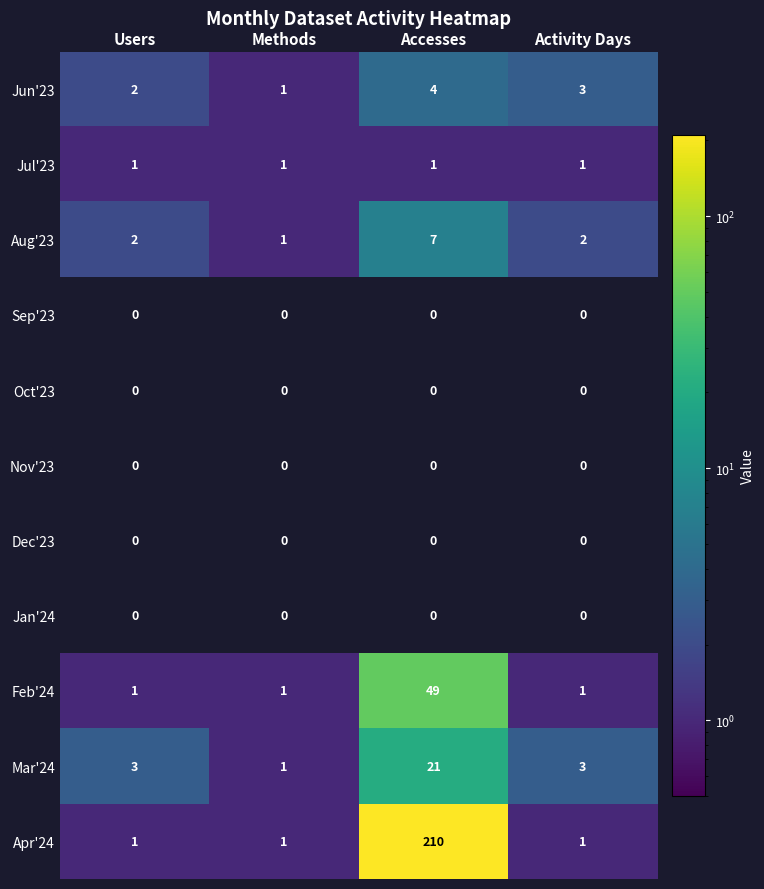

How many distinct data groups are displayed?

11